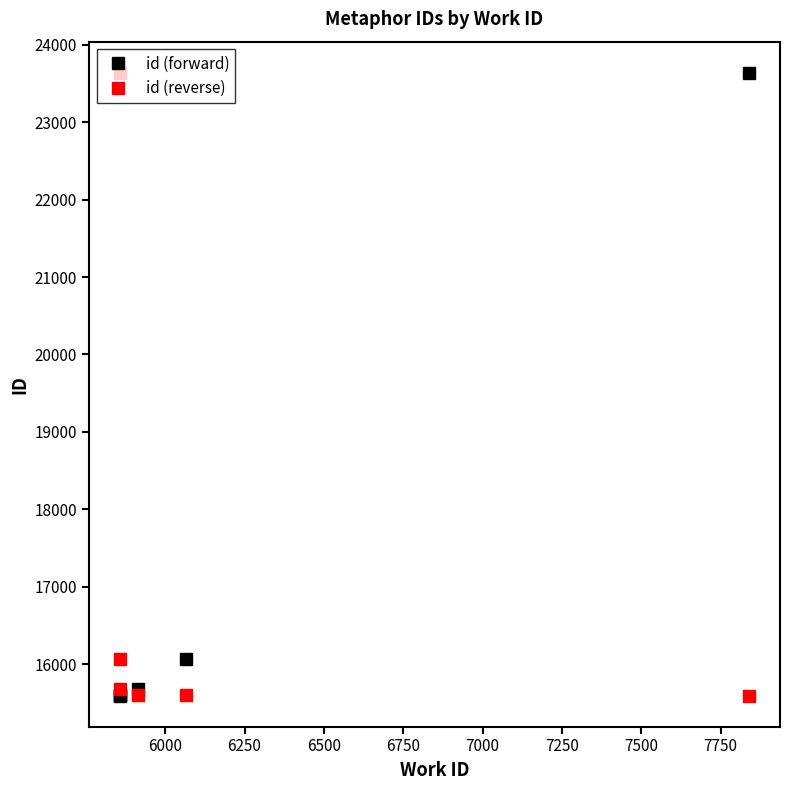

What is the average value of the id (reverse) series?

17030